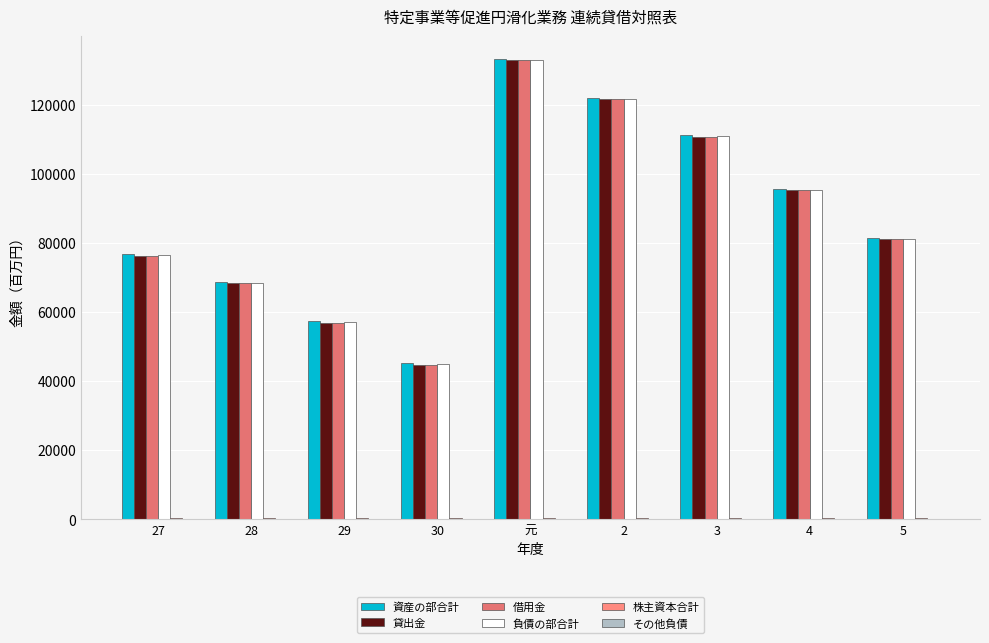

At how many categories does at least one series exceed 52095?

8